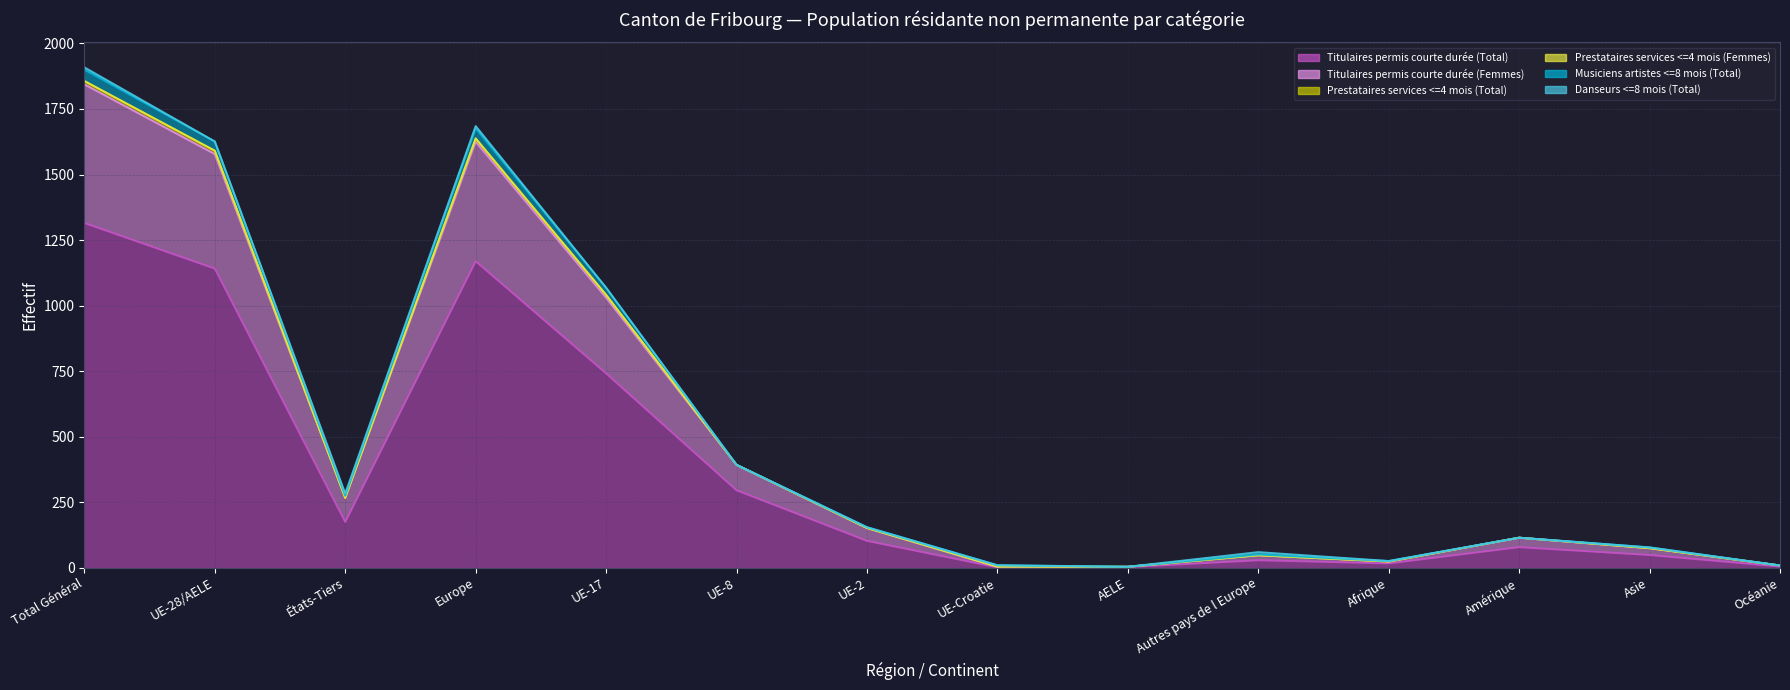

What is the label of the 7th point from the left?

UE-2